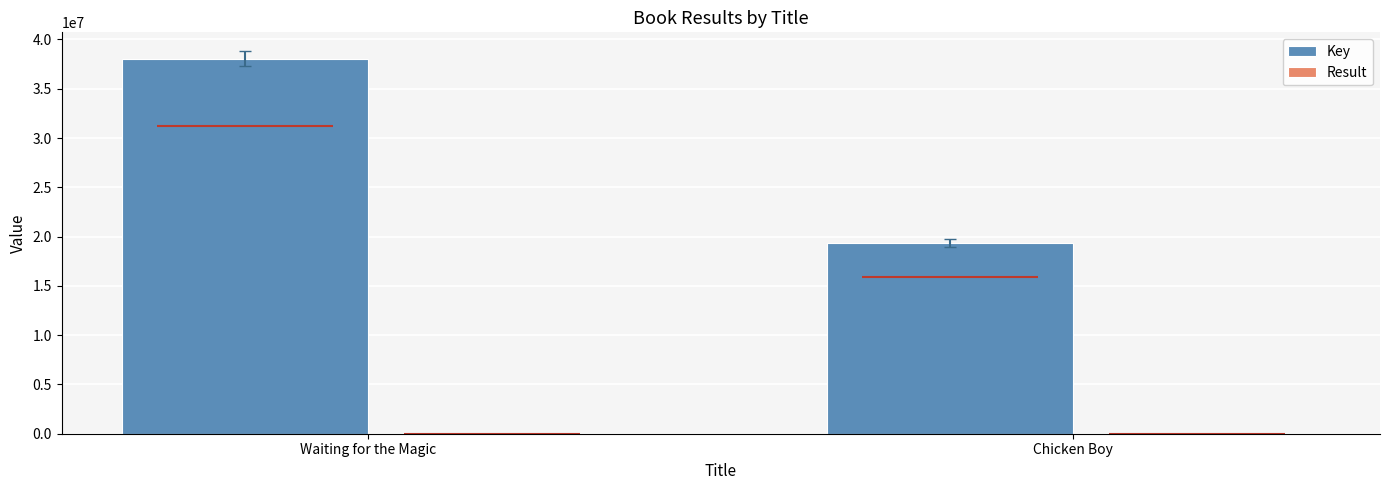

Which has a higher value, Chicken Boy or Waiting for the Magic?

Waiting for the Magic